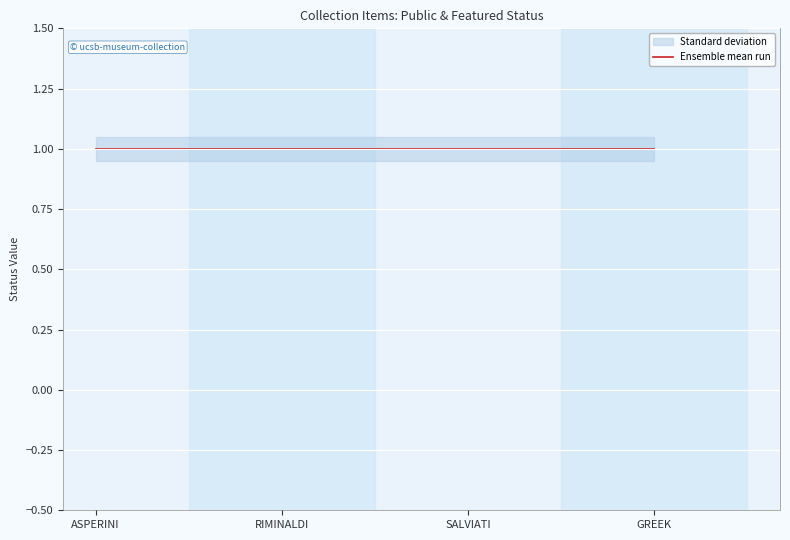

Does the chart display data point markers on the line(s)?

No